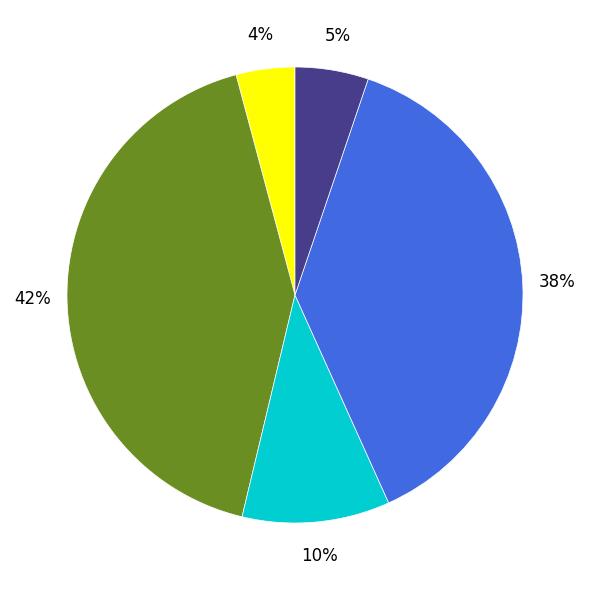

To the nearest percent, what is the average slice percentage?

20%